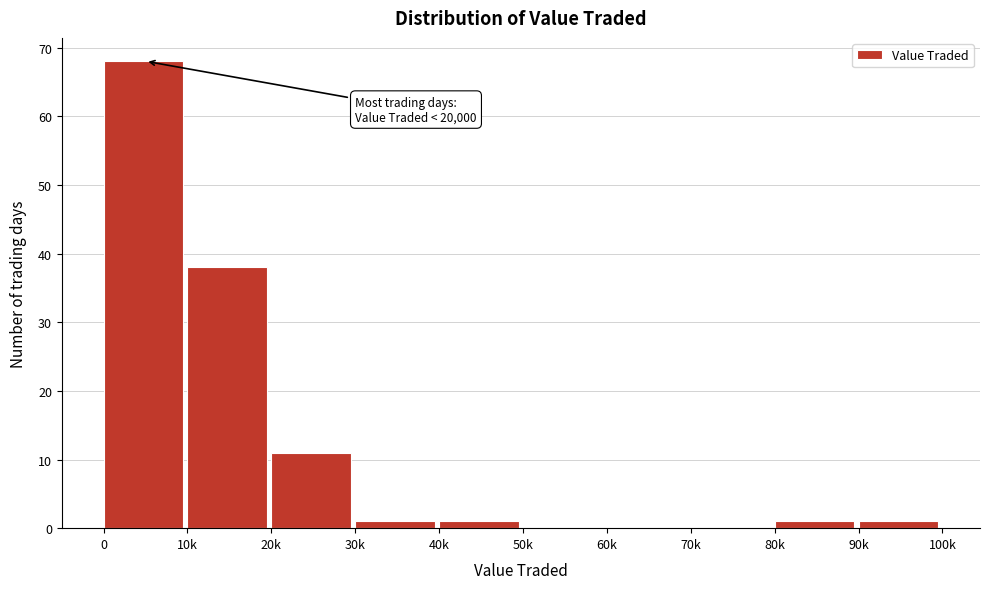

Reading left to right, list all the values displayed in this chart.

0=68	10k=38	20k=11	30k=1	40k=1	50k=0	60k=0	70k=0	80k=1	90k=1